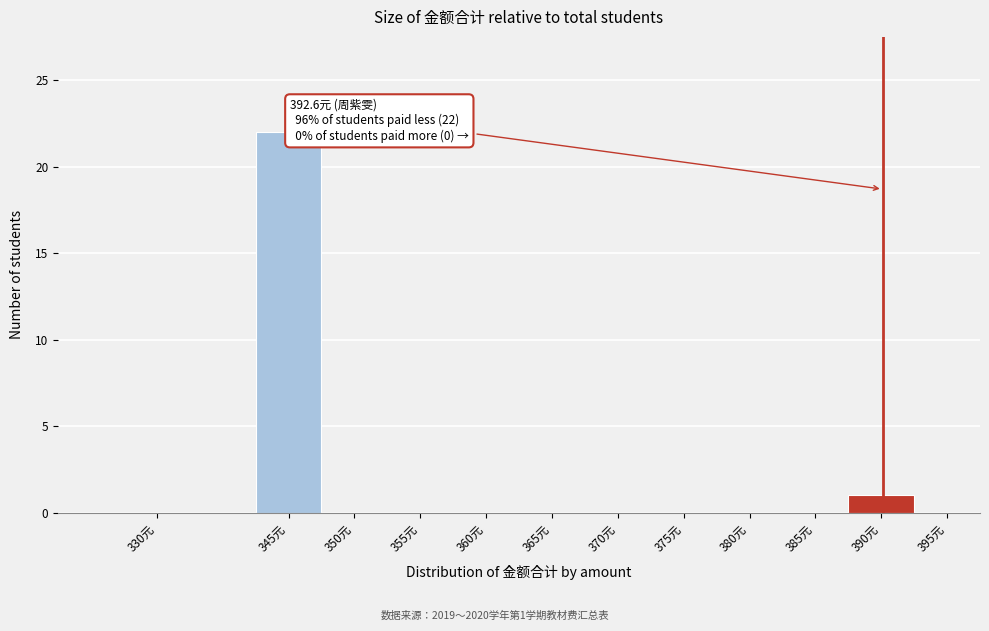

Reading right to left, transcribe all the data shown in this chart.

395元=0	390元=1	385元=0	380元=0	375元=0	370元=0	365元=0	360元=0	355元=0	350元=0	345元=22	330元=0